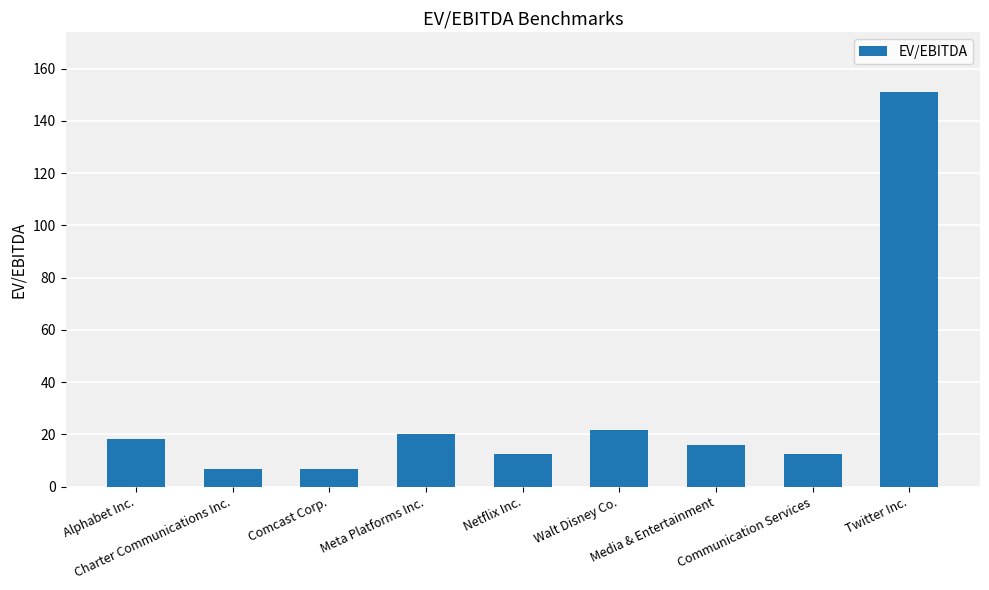

Is it true that the value at Media & Entertainment is 16.1?

True